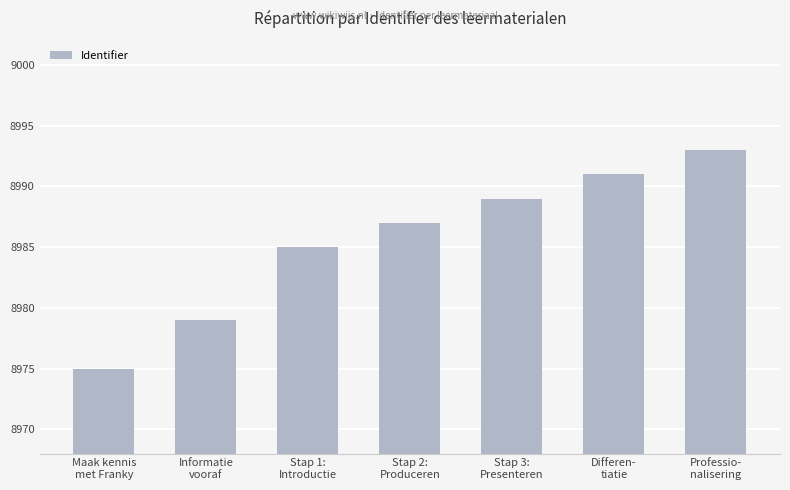

What is the label of the 1st bar from the left?

Maak kennis
met Franky